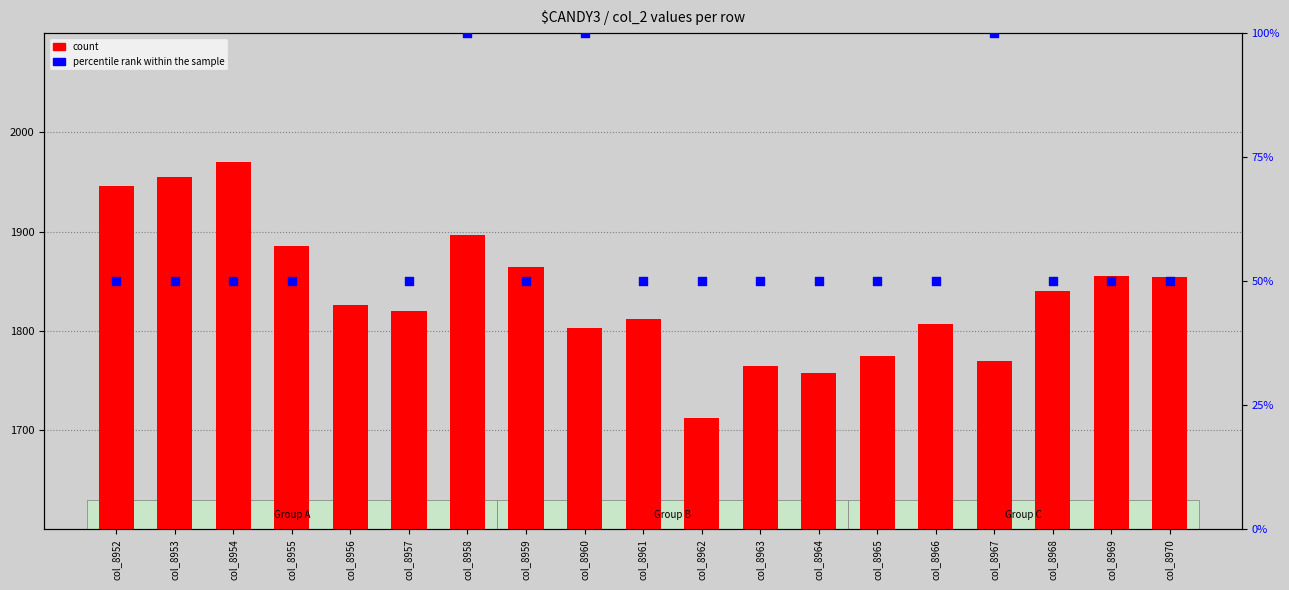

Which series has the largest total across all categories?

count